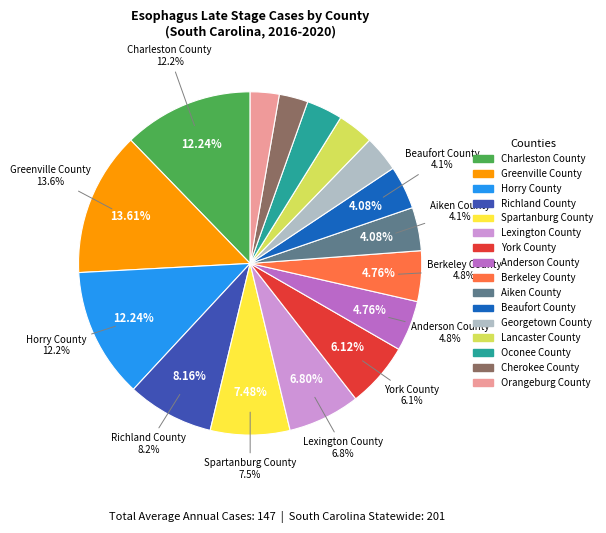

Approximately how many times larger is the value at Orangeburg County compared to Lancaster County?

0.8